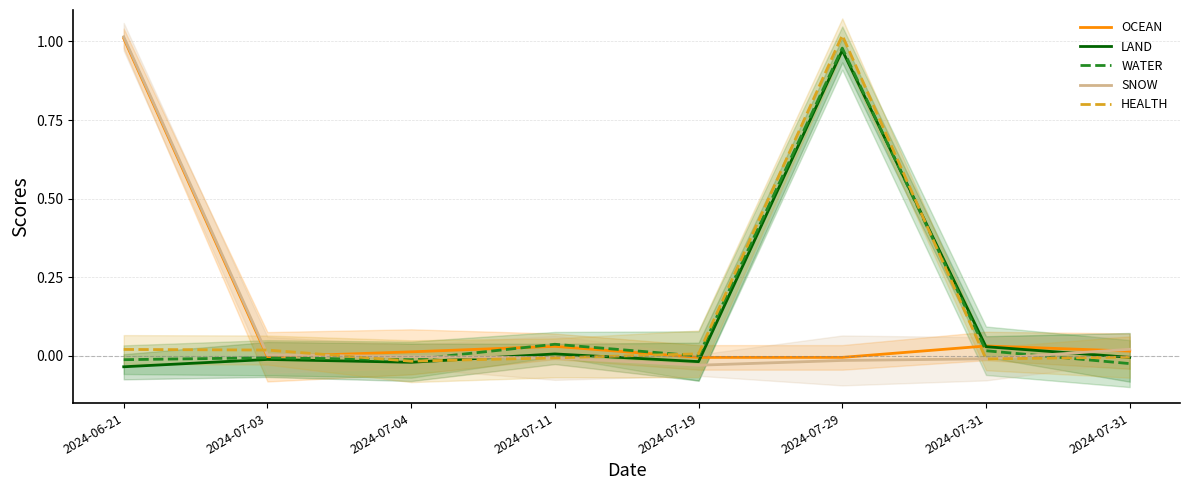

Is it true that LAND equals 1.5 at 2024-07-29?

False